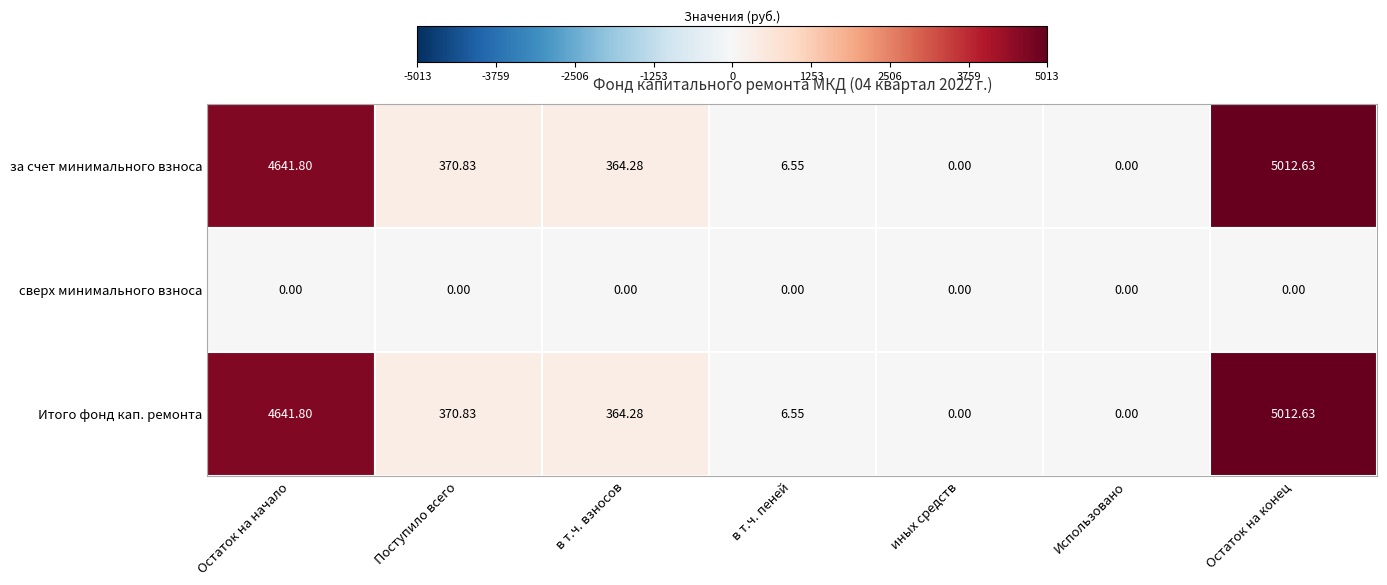

Which label corresponds to the largest value in the chart?

Остаток на конец